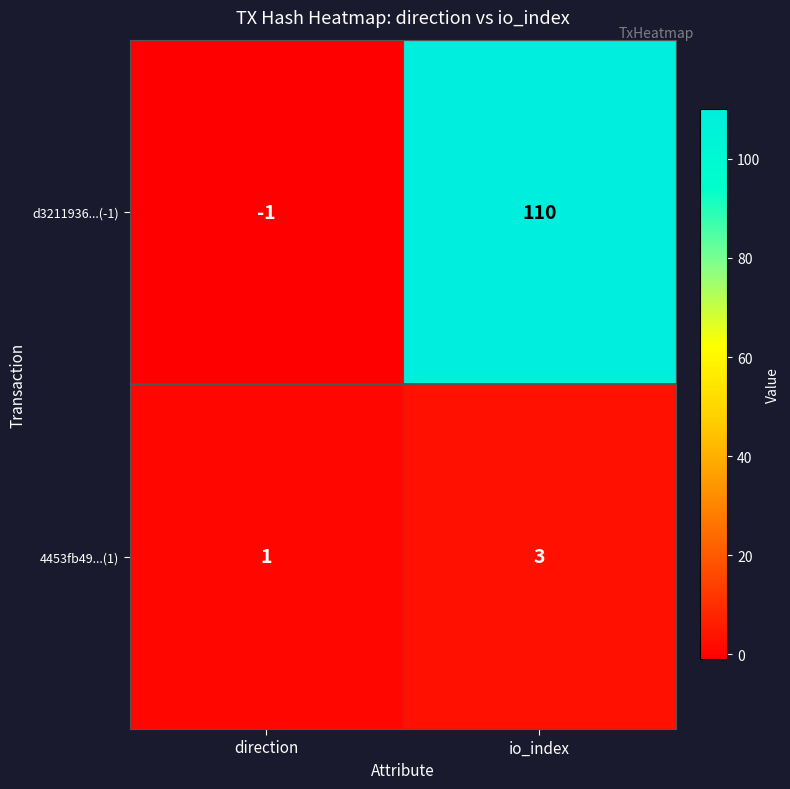

How many data points does each series have?

2